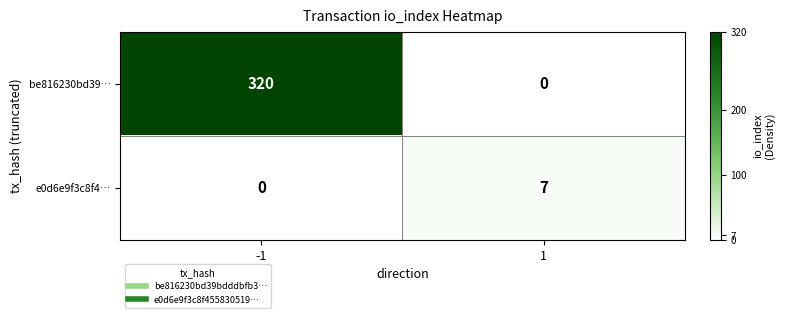

At which category is the sum across all series the highest?

-1